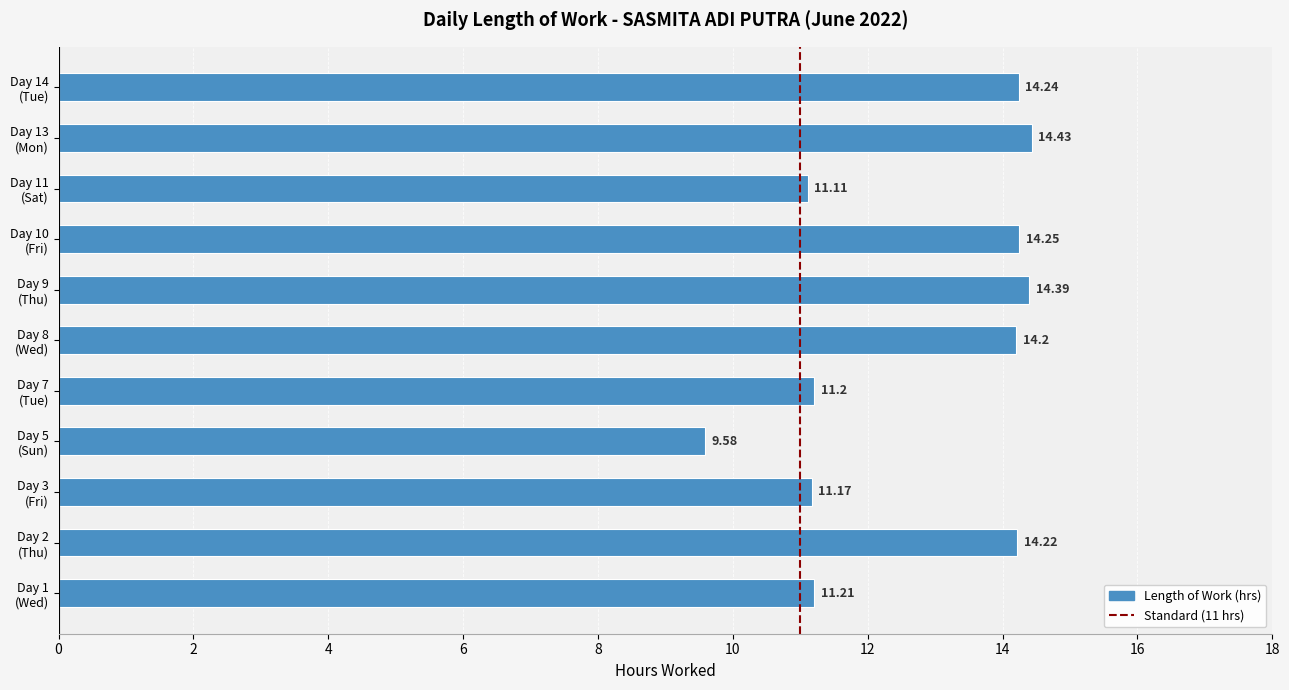

What is the difference between the maximum and second lowest values?

3.3